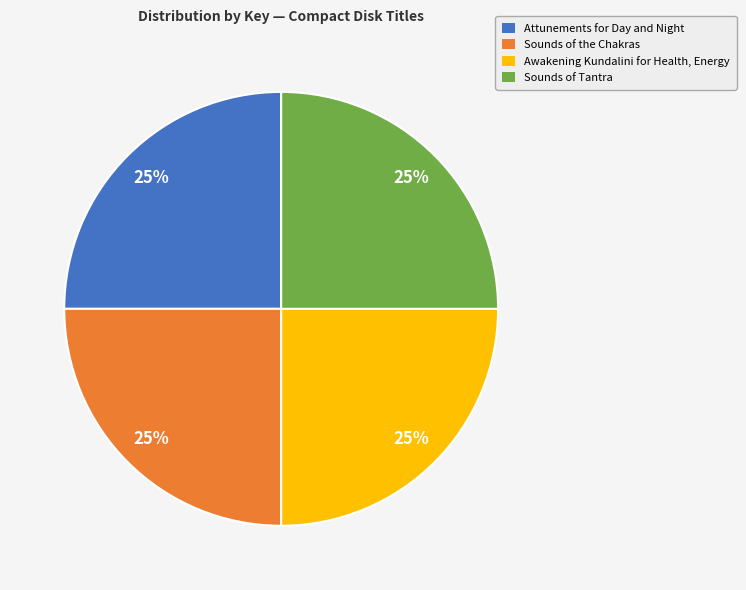

The Sounds of the Chakras slice represents 15% of the pie. True or false?

False